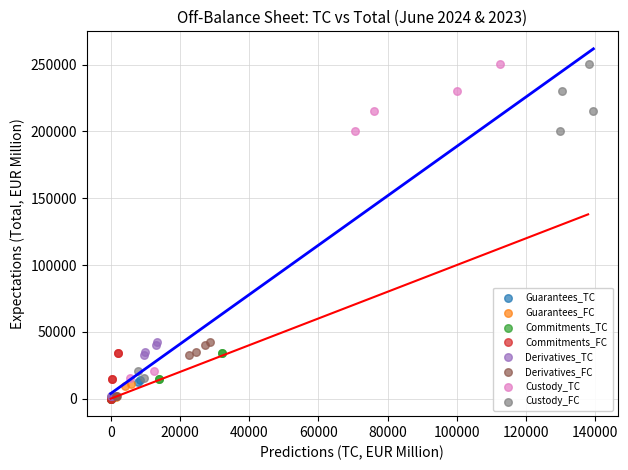

What are all the series names shown in the legend?

Guarantees_TC, Guarantees_FC, Commitments_TC, Commitments_FC, Derivatives_TC, Derivatives_FC, Custody_TC, Custody_FC